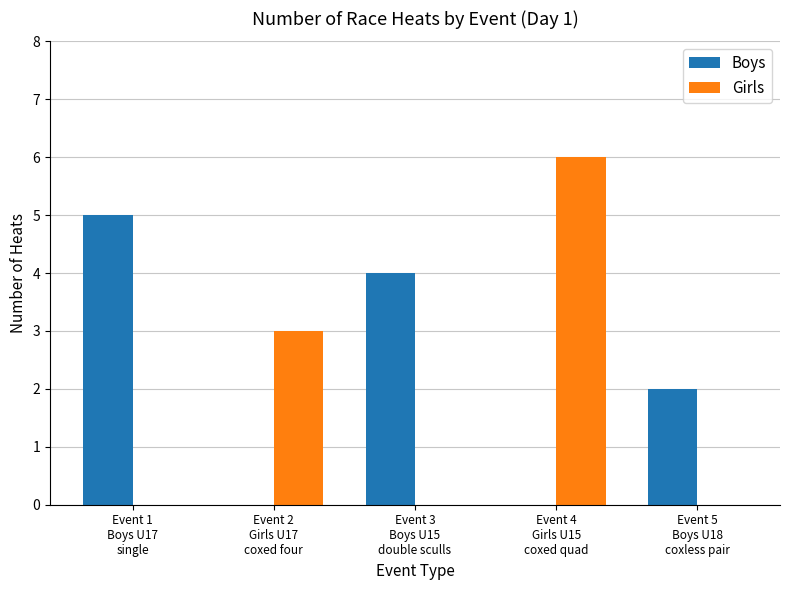

How many groups of bars are there?

5